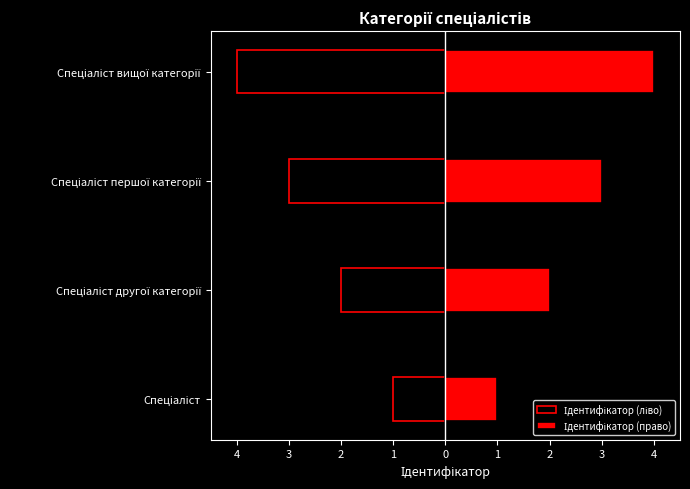

What is the value of the Ідентифікатор (ліво) bar at the 4th from the left?

-4